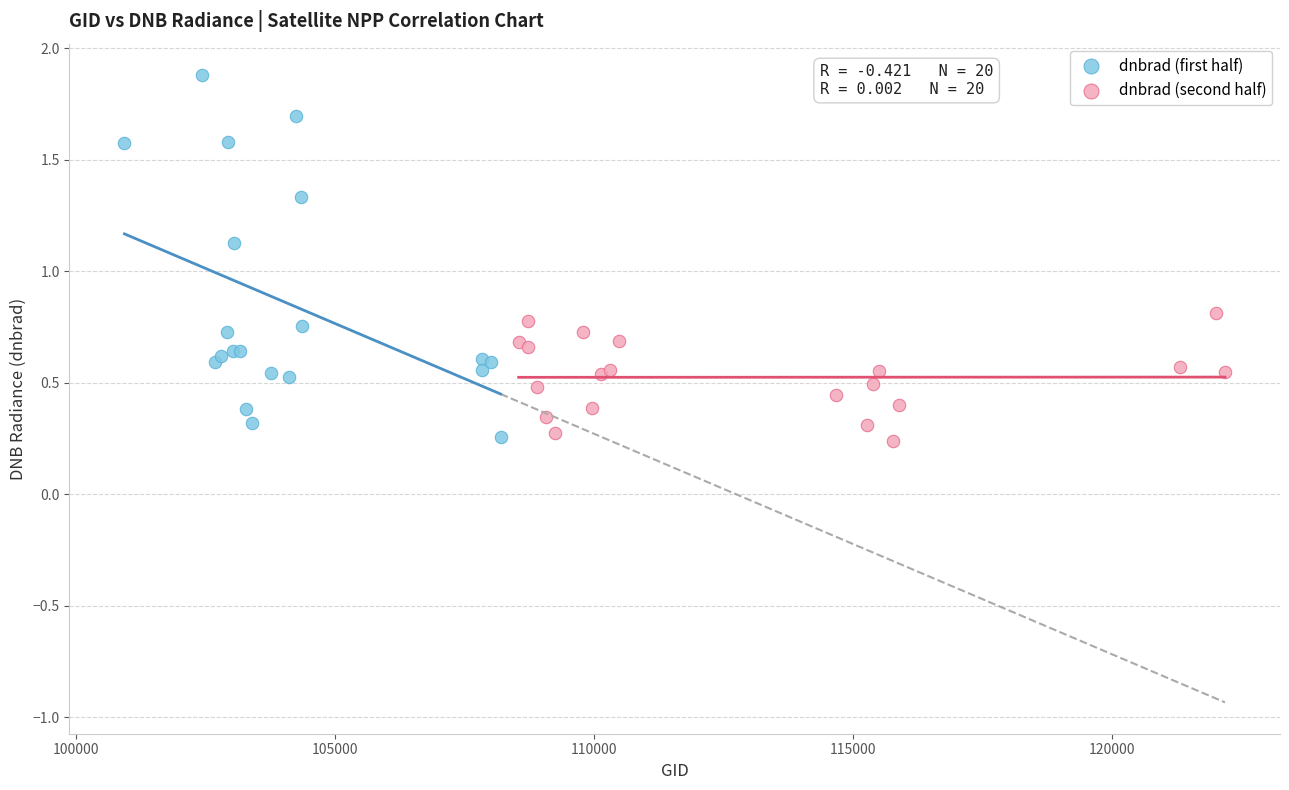

Which series has the widest spread of Y values?

dnbrad (first half)